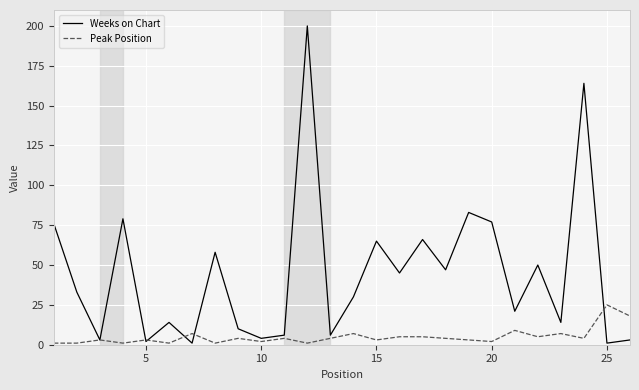

Which series has the largest total across all categories?

Weeks on Chart